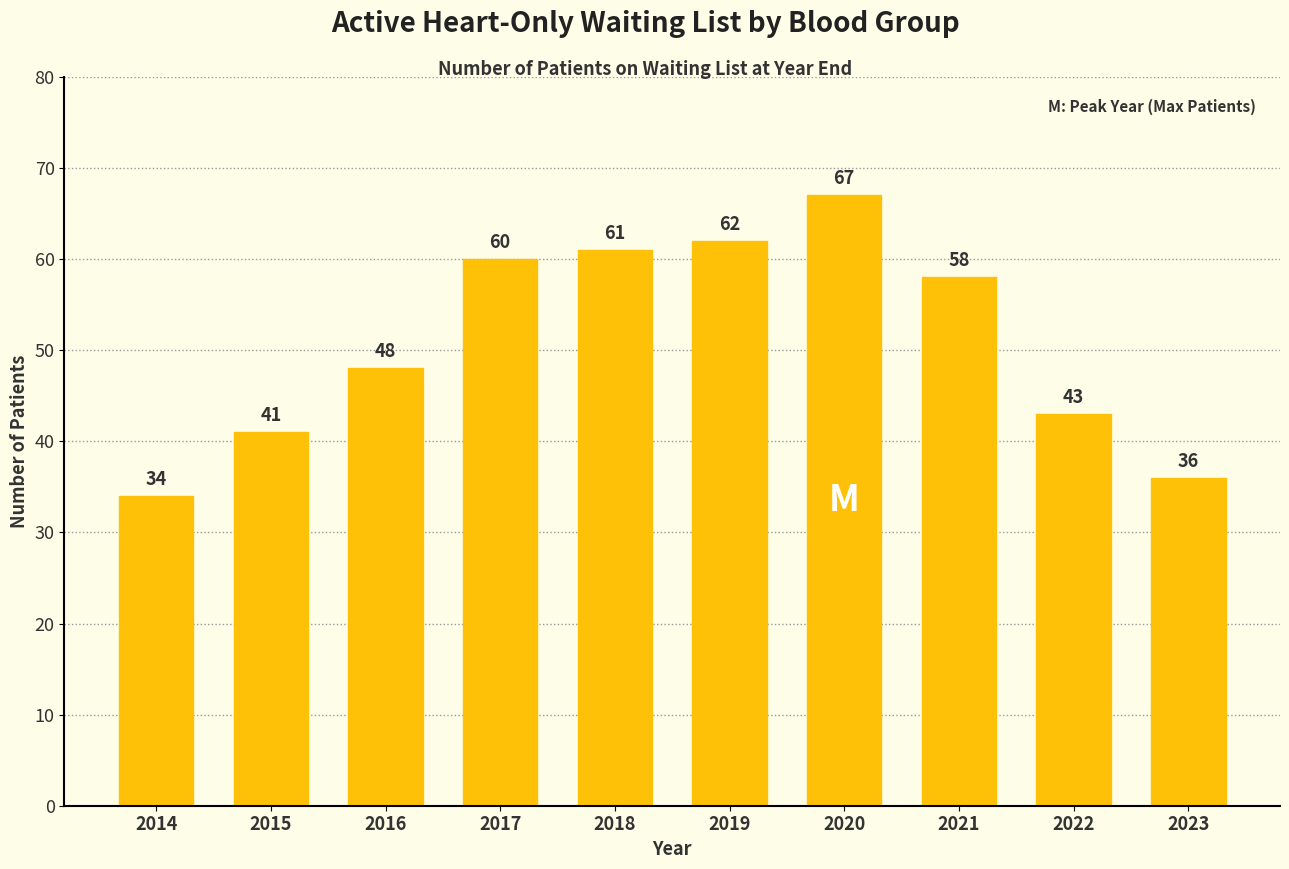

What is the greatest value displayed?

67